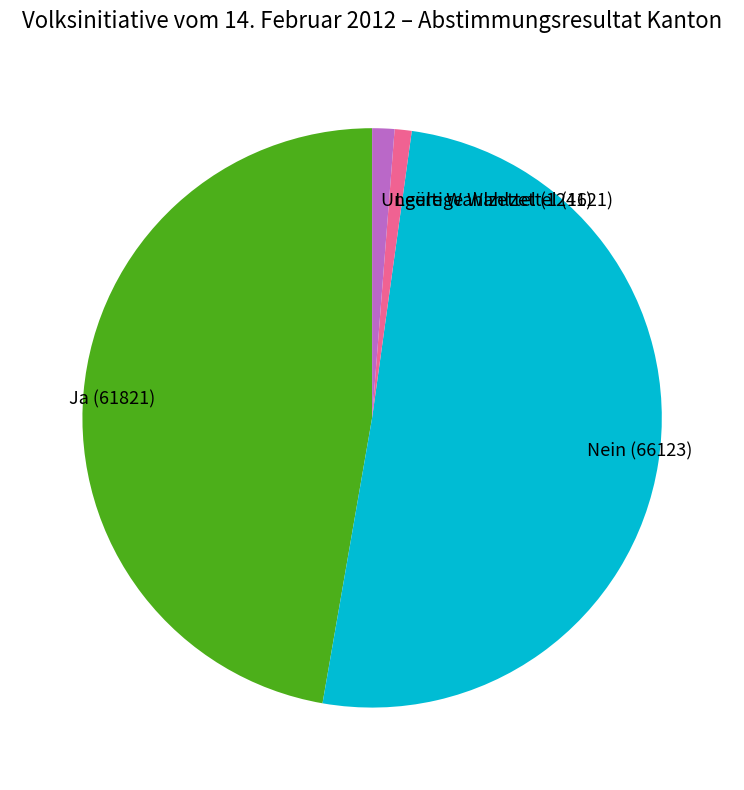

Which slice is the largest?

Nein